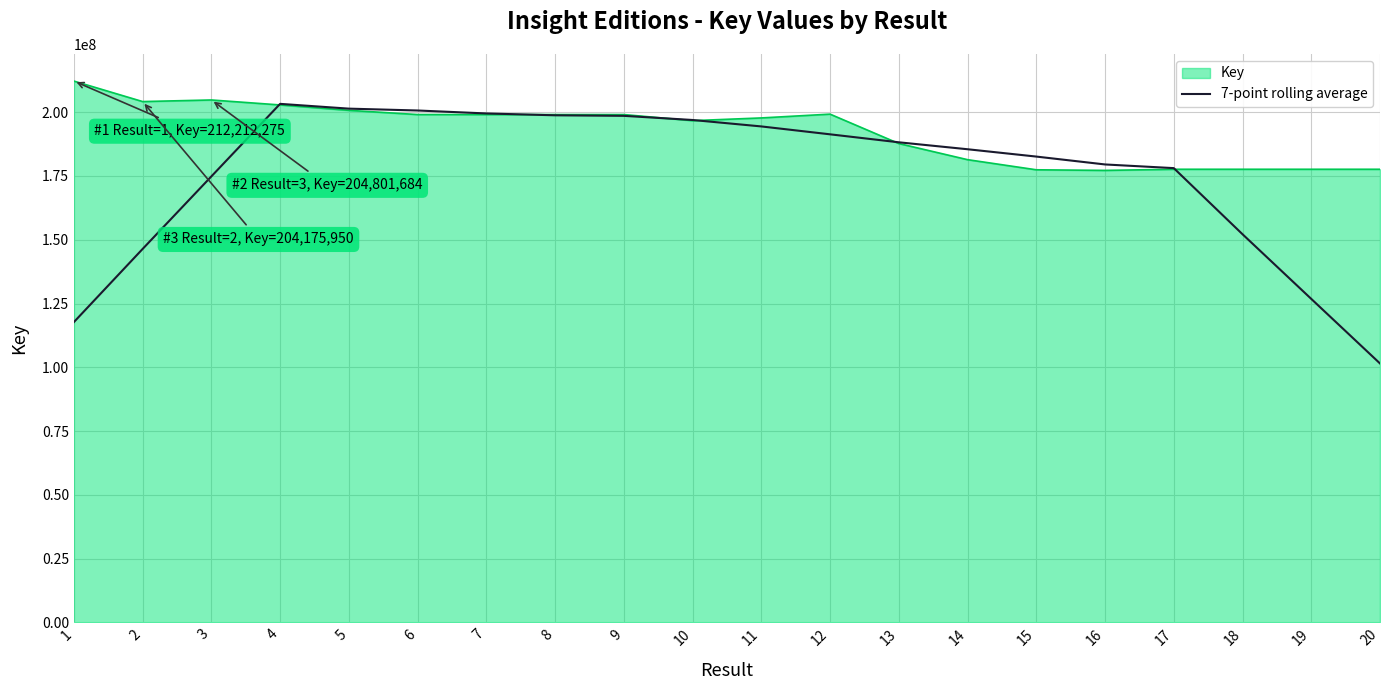

Which category has the lowest value across all series?

20